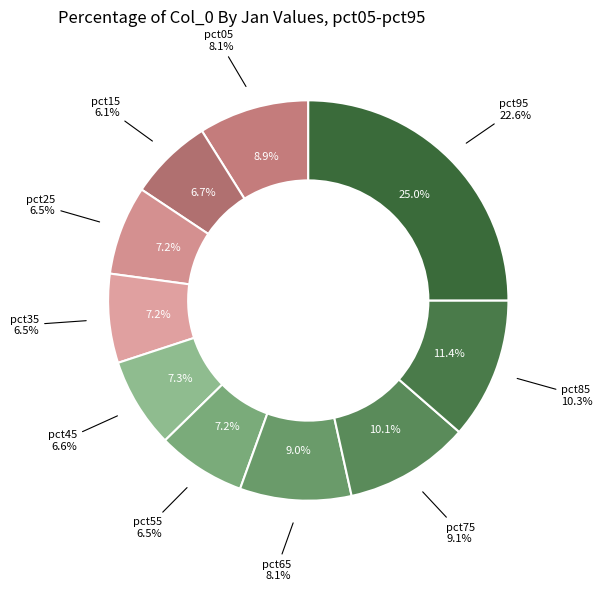

True or false: pct75 accounts for 10% of the total.

True